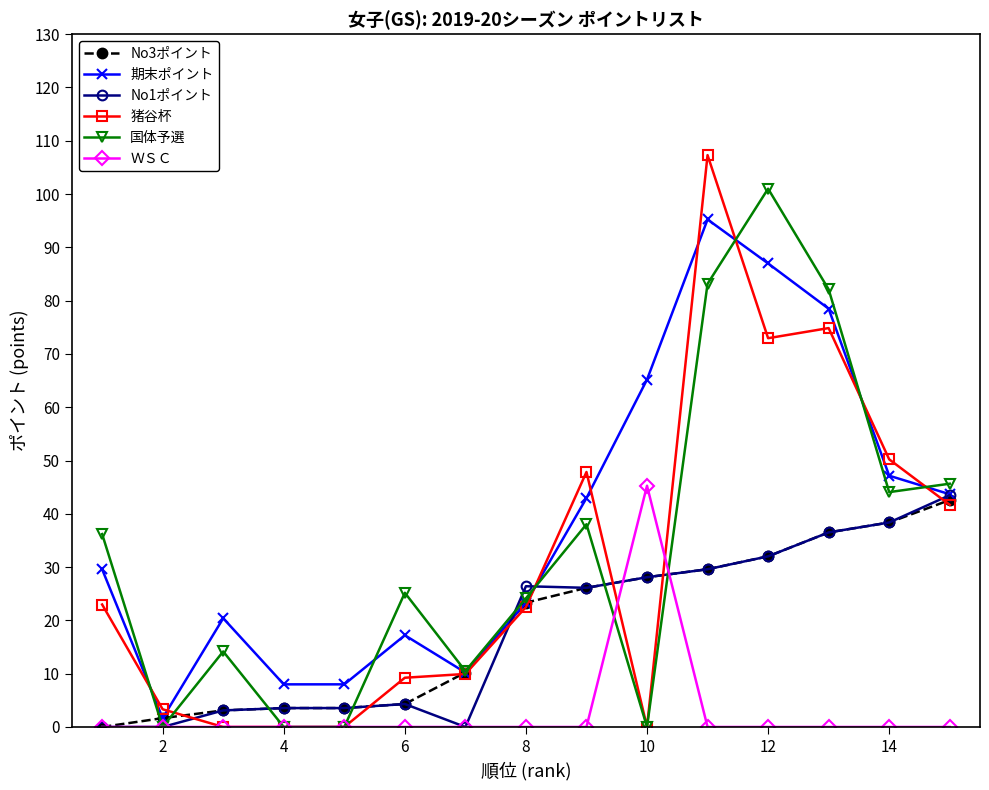

Which series has the largest range (max minus min)?

猪谷杯